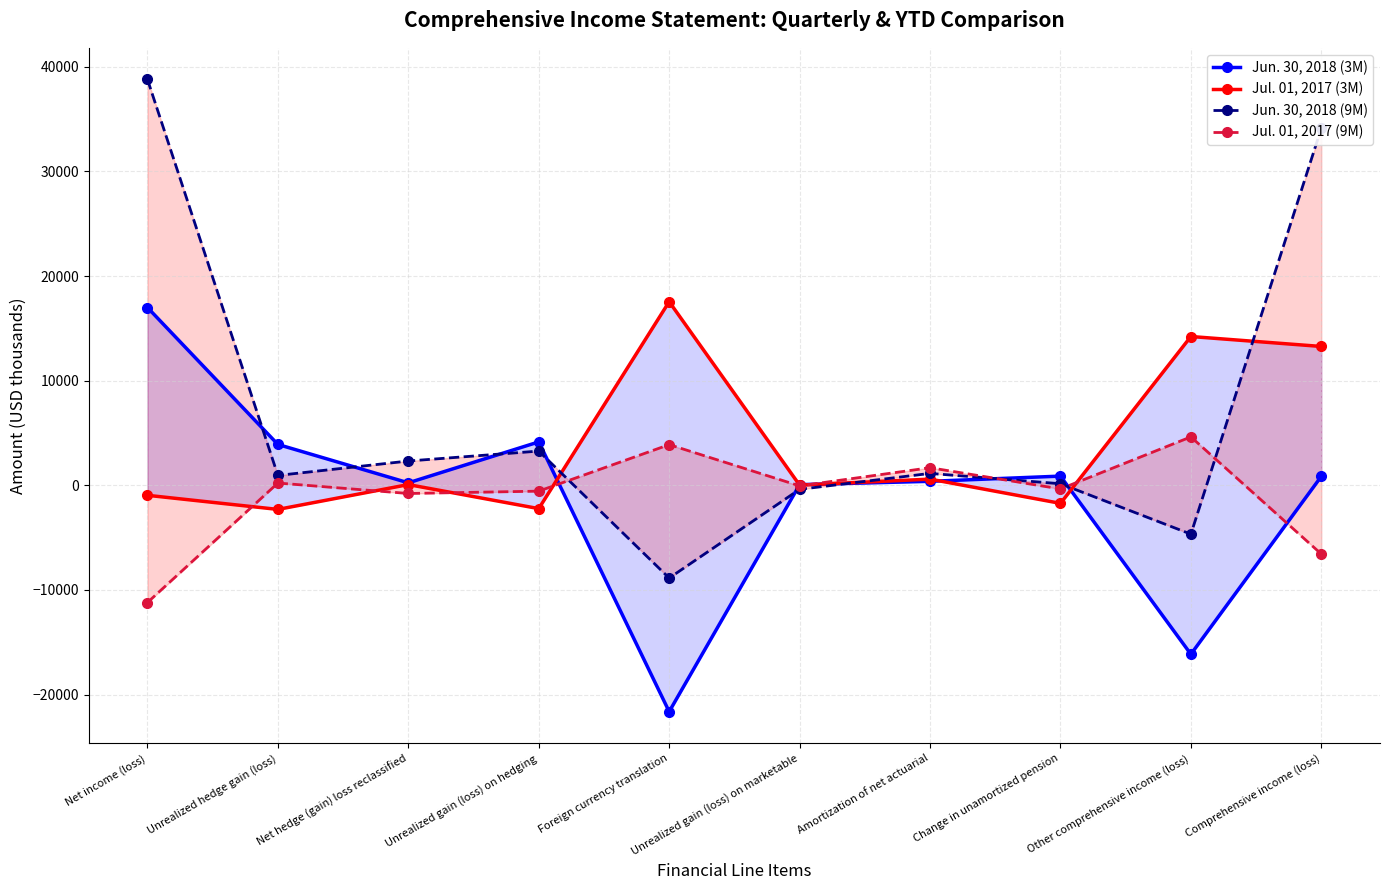

Which category has the lowest value in the Jul. 01, 2017 (9M) series?

Net income (loss)